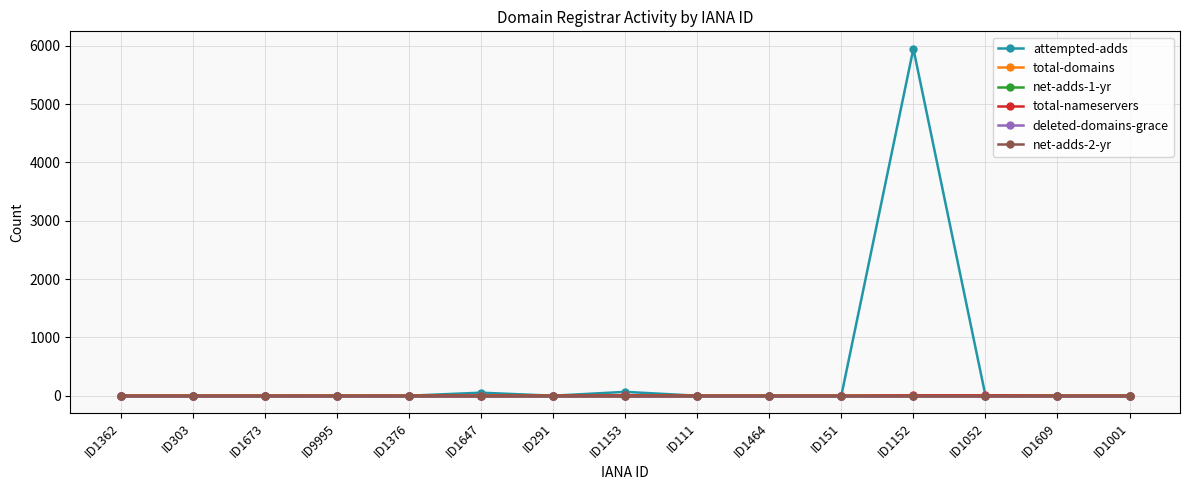

Does the chart have visible grid lines?

Yes